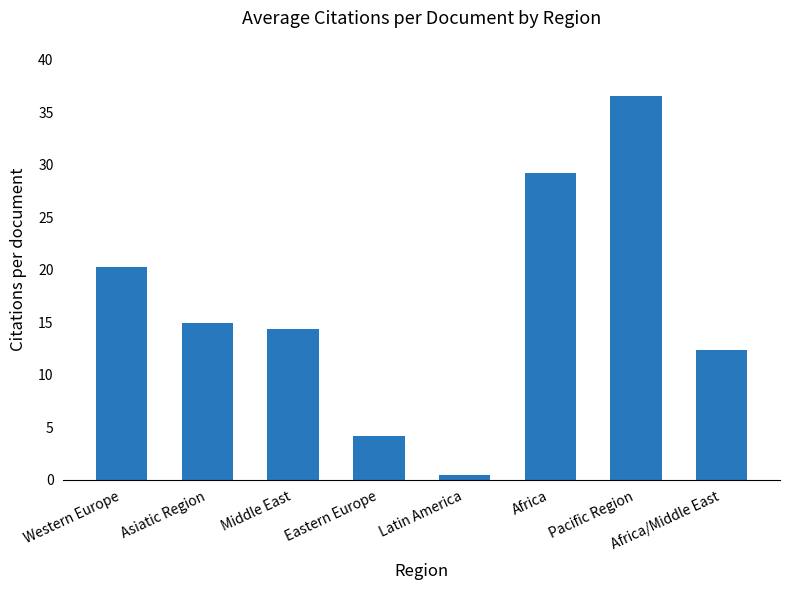

List the labels in order of value, largest first.

Pacific Region, Africa, Western Europe, Asiatic Region, Middle East, Africa/Middle East, Eastern Europe, Latin America